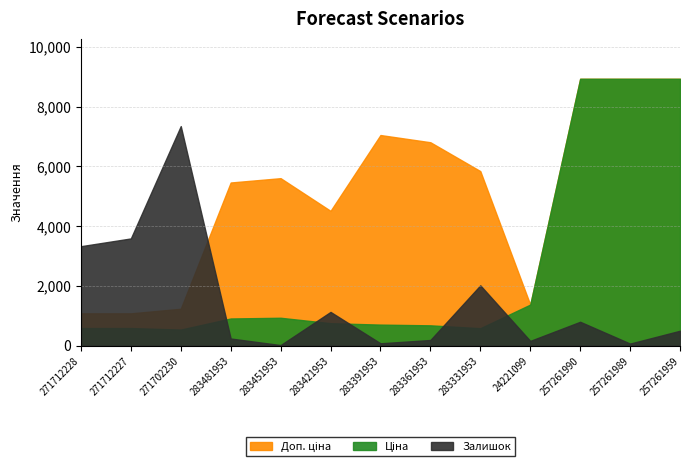

At which category is the sum across all series the highest?

257261990